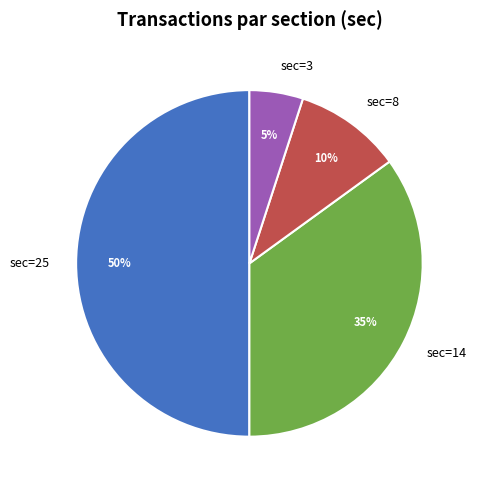

Do sec=3 and sec=8 together represent more than half of the pie?

No